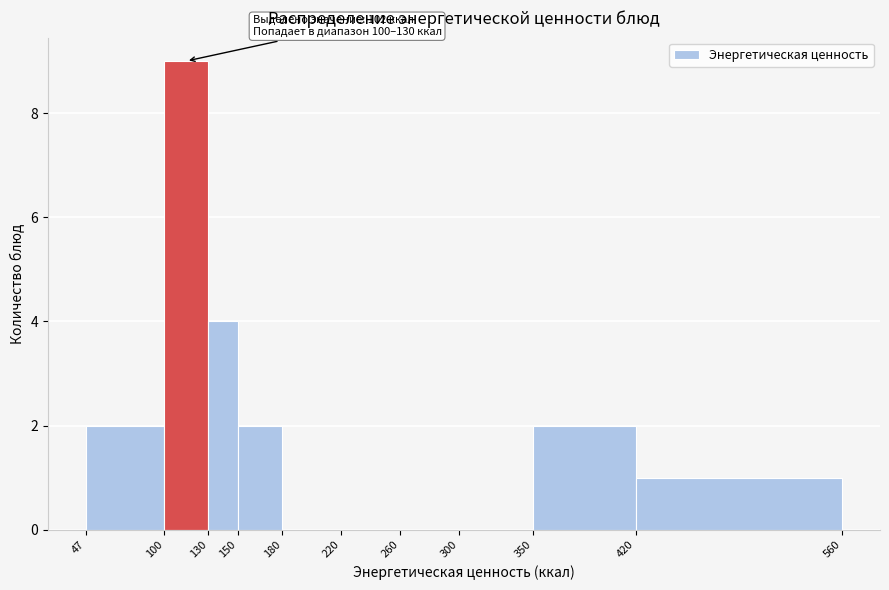

Which range on the x-axis has the tallest bar?

100 to 130